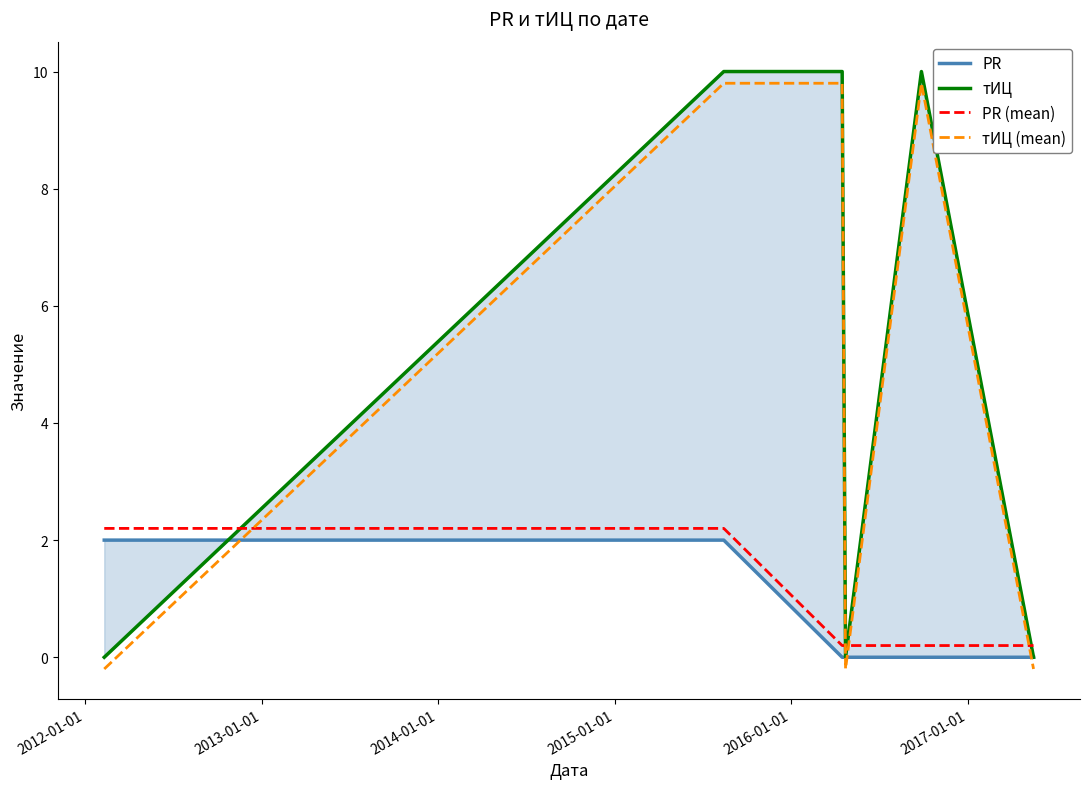

True or false: PR has more than 2 points higher than both neighbors.

False